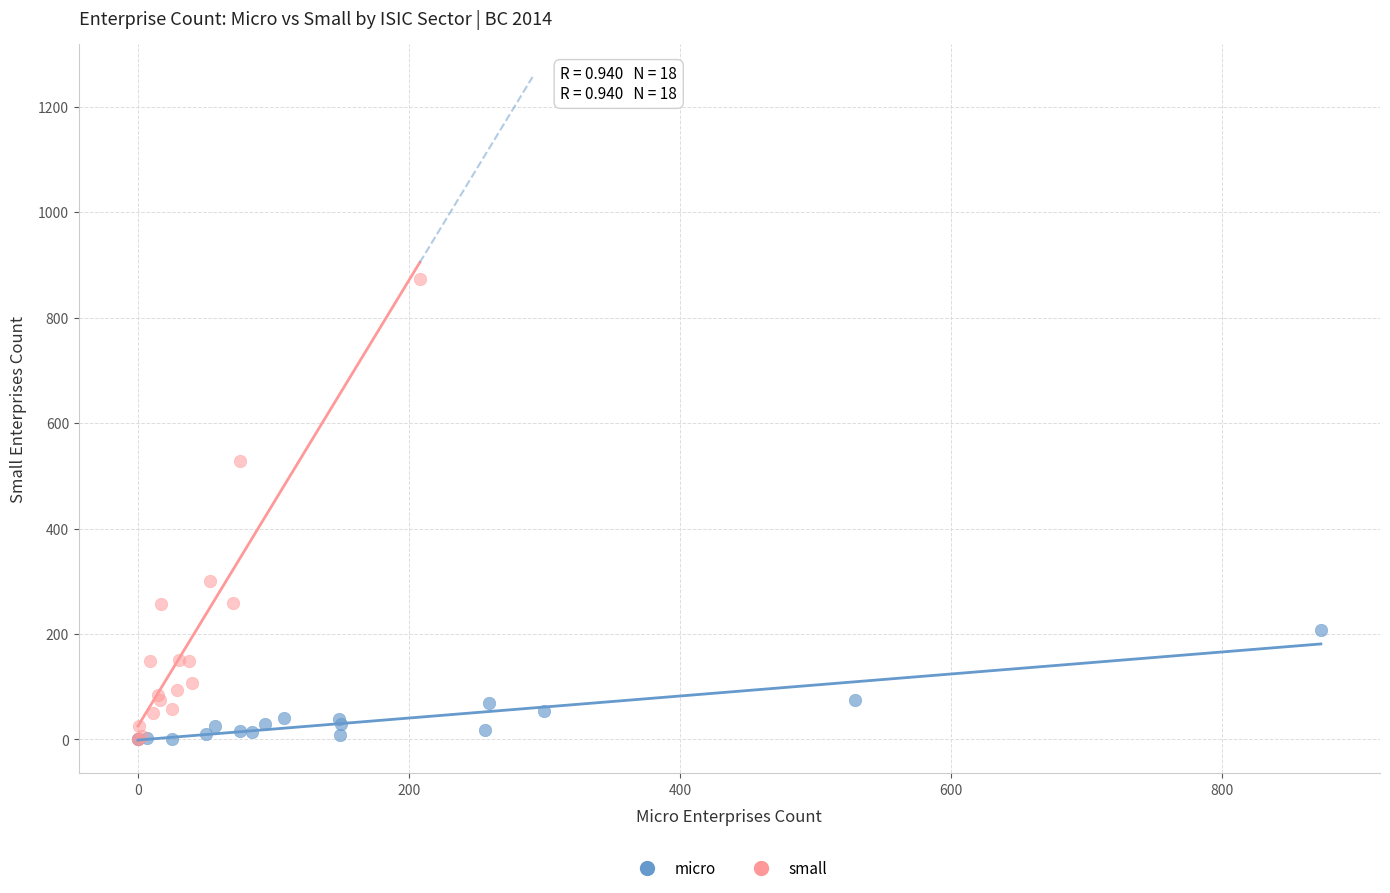

Which series has the largest Y range (max minus min)?

small